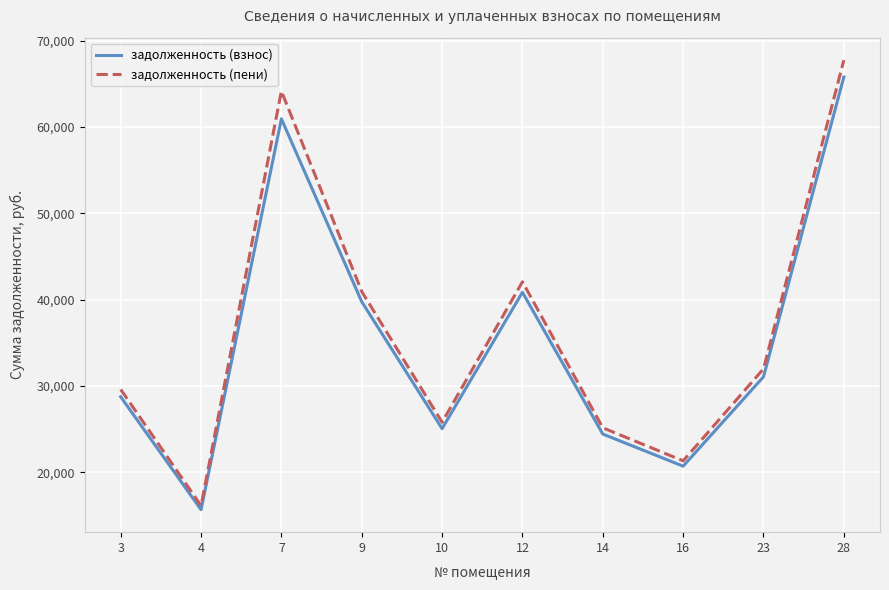

True or false: задолженность (пени) and задолженность (взнос) intersect in this chart.

False